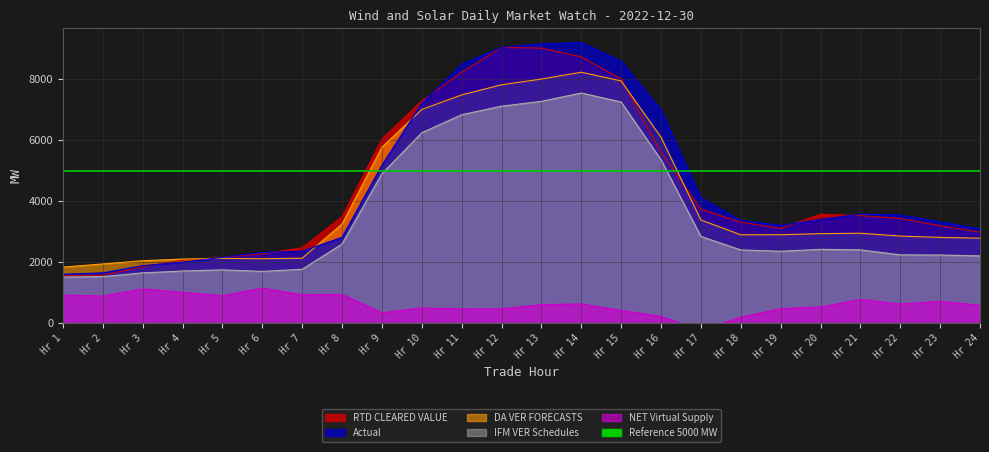

In IFM VER Schedules, how many points are lower than both neighbors (excluding endpoints)?

2